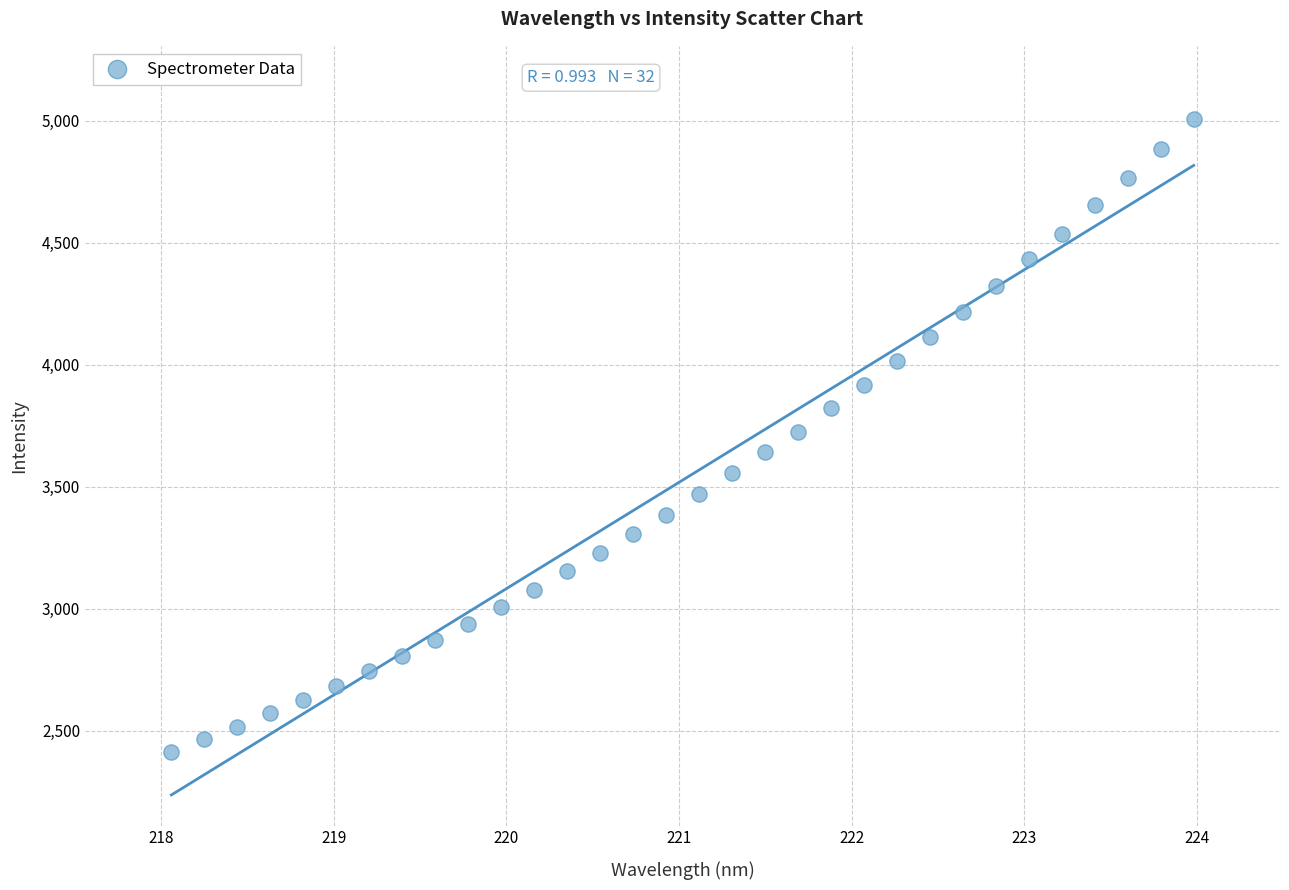

What is the range of X values (max minus min)?

5.9